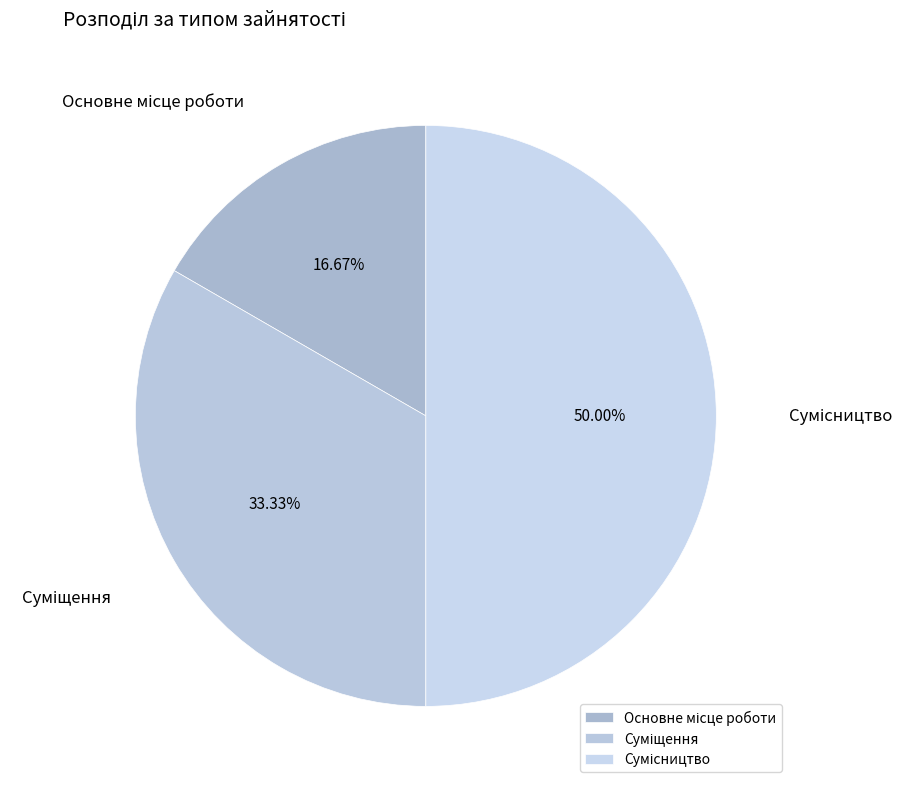

How many slices are in this pie chart?

3